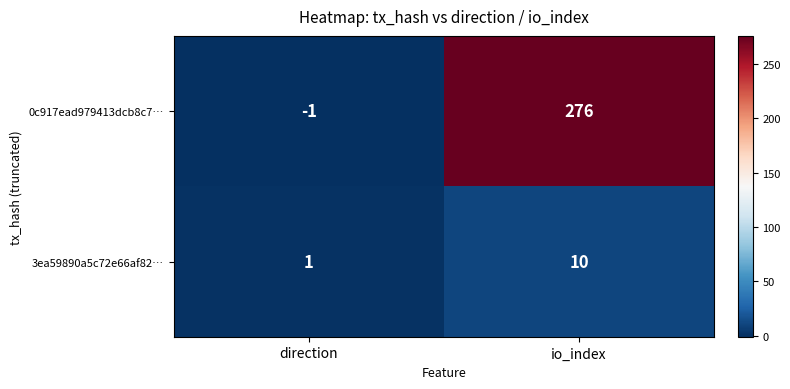

What is the difference between the 3ea59890a5c72e66af82… values at io_index and direction?

9